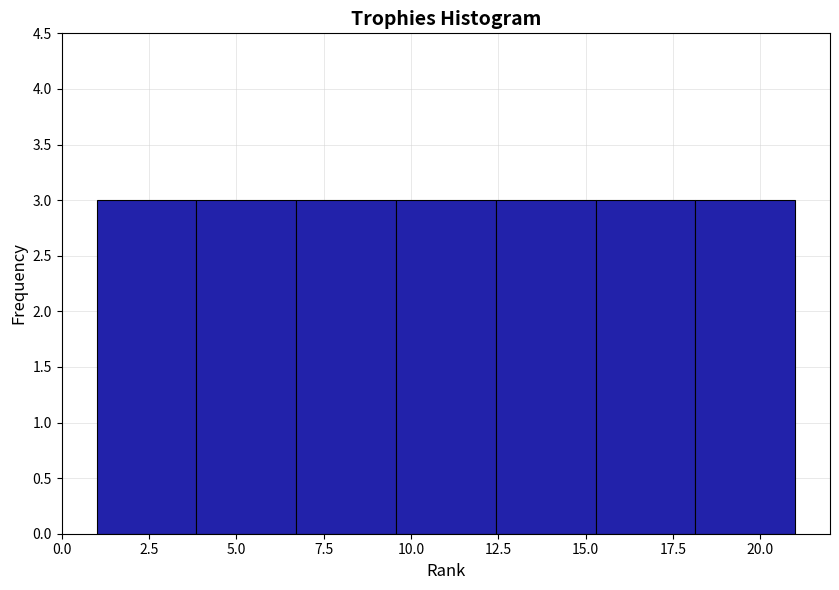

How tall is the bar that spans 4.0 to 6.5 on the x-axis? Neither the bar edges nor the heights are printed on the chart, so give them approximately, as read against the axes.

3